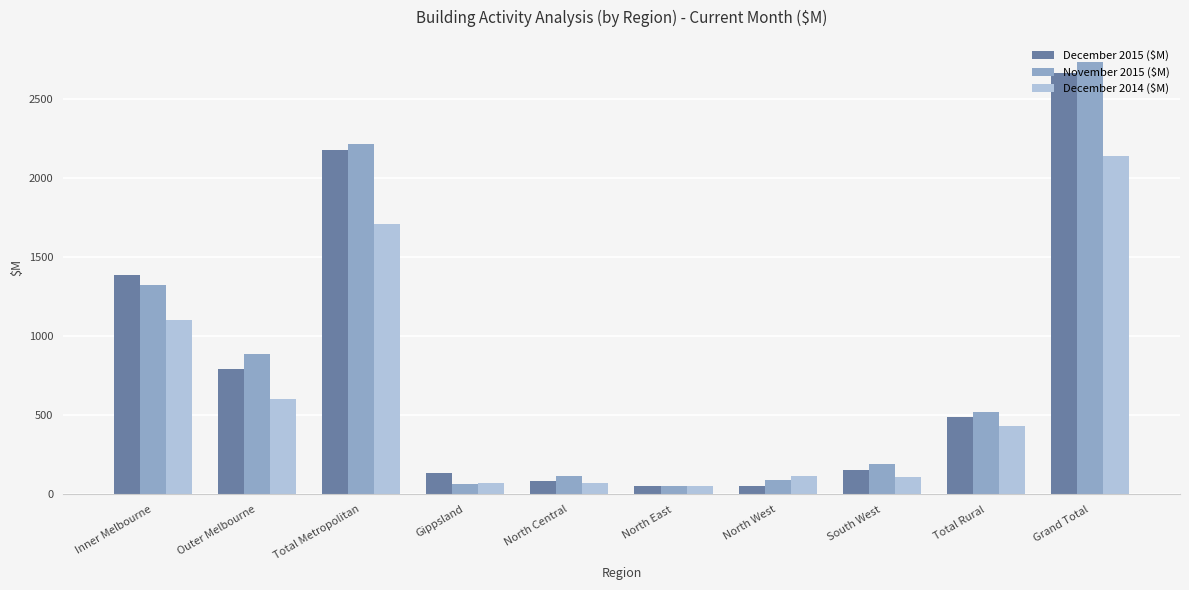

Does the chart contain stacked bars?

No